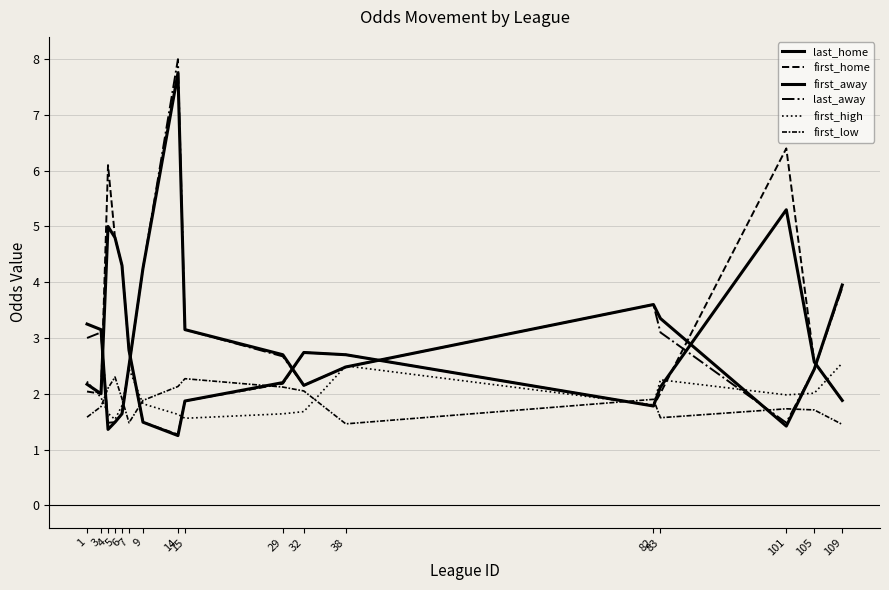

What is the minimum value for first_low?

1.4